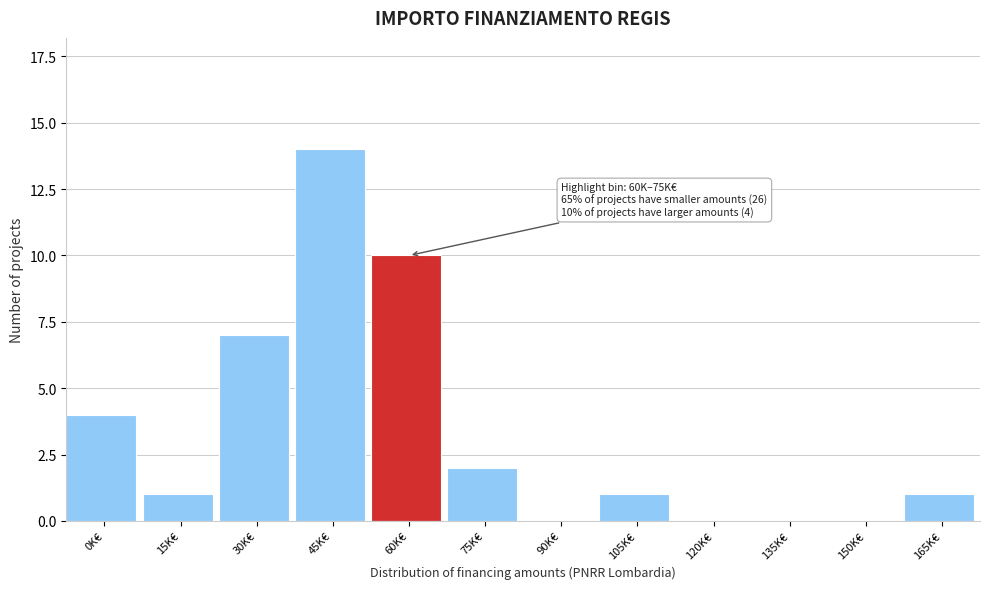

Reading left to right, transcribe all the data shown in this chart.

0K€=4	15K€=1	30K€=7	45K€=14	60K€=10	75K€=2	90K€=0	105K€=1	120K€=0	135K€=0	150K€=0	165K€=1